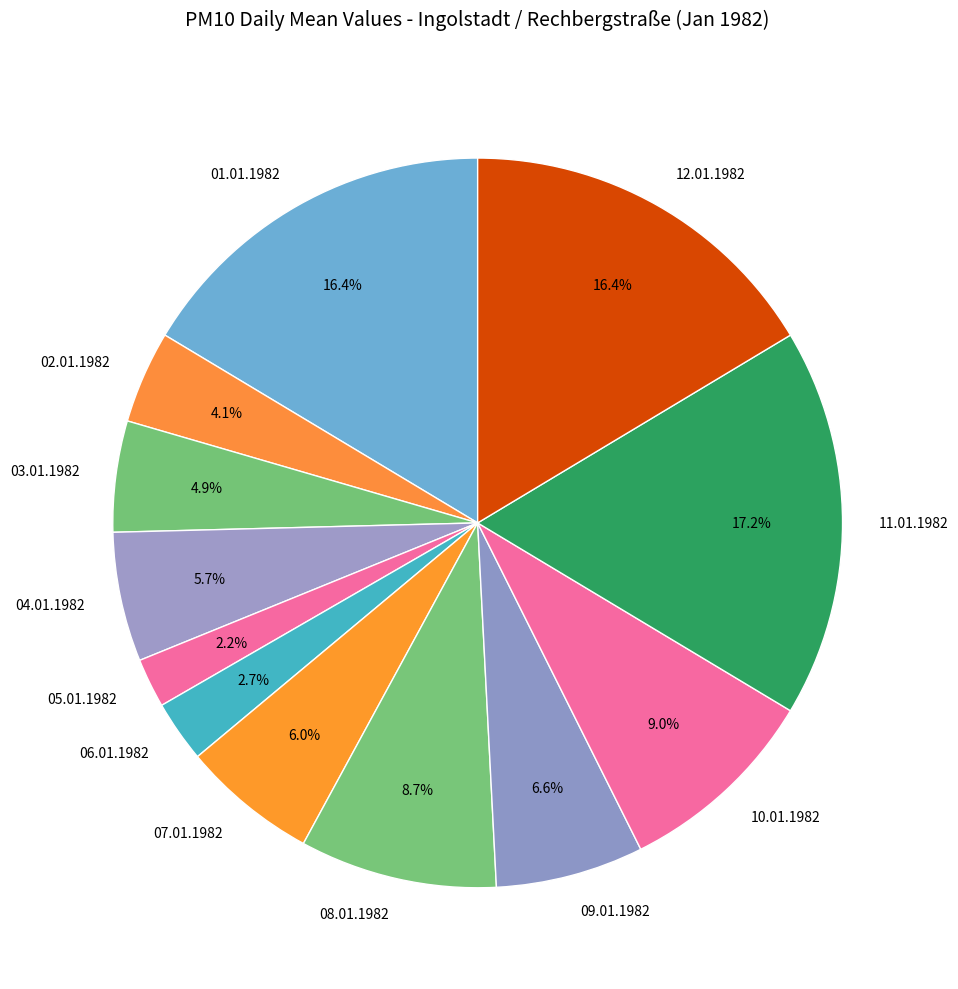

Is 09.01.1982 the majority of the pie?

No